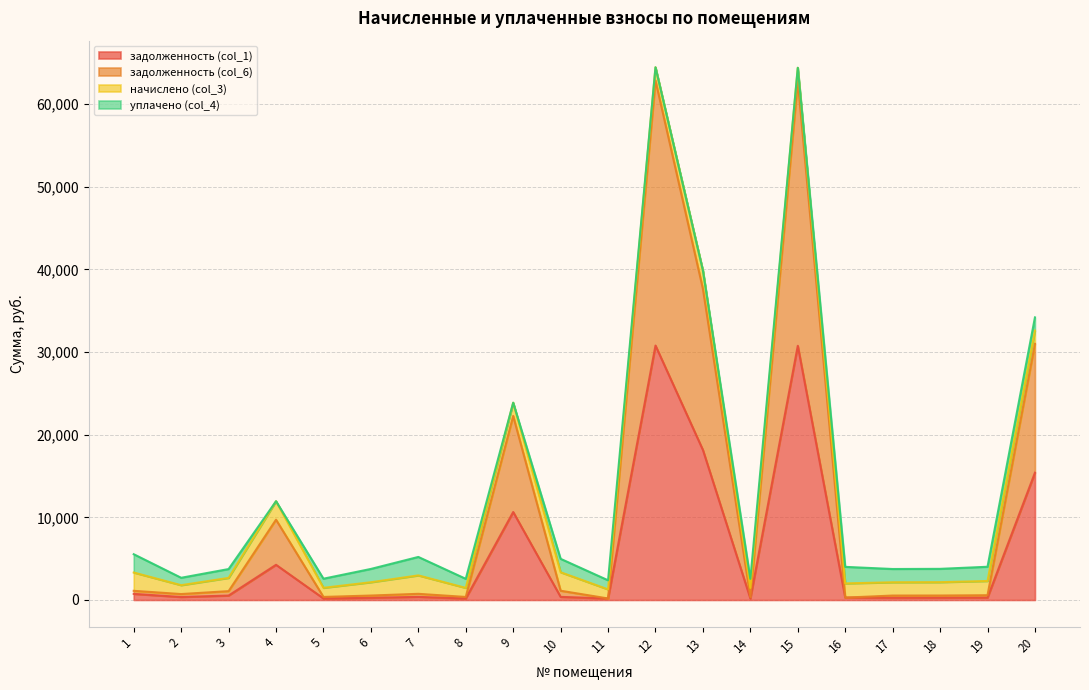

What is the sum of all задолженность (col_1) values?

114489.1